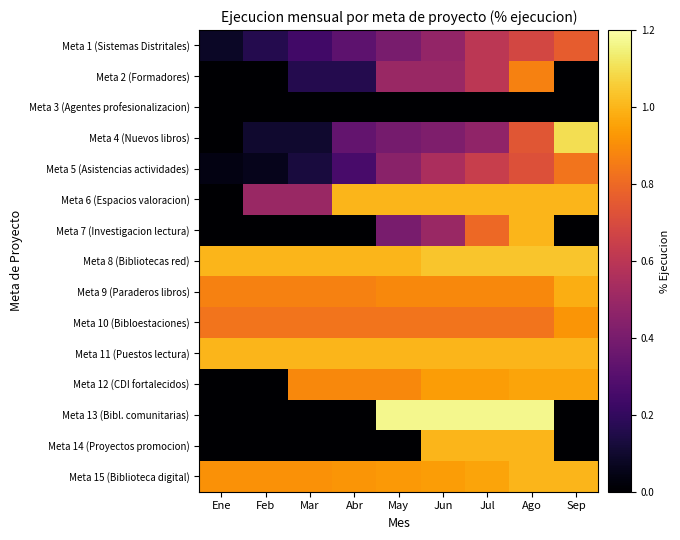

Rank the series by their maximum value, from lowest to highest.

Meta 3 (Agentes profesionalizacion), Meta 1 (Sistemas Distritales), Meta 5 (Asistencias actividades), Meta 2 (Formadores), Meta 10 (Bibloestaciones), Meta 12 (CDI fortalecidos), Meta 9 (Paraderos libros), Meta 6 (Espacios valoracion), Meta 7 (Investigacion lectura), Meta 11 (Puestos lectura), Meta 14 (Proyectos promocion), Meta 15 (Biblioteca digital), Meta 8 (Bibliotecas red), Meta 4 (Nuevos libros), Meta 13 (Bibl. comunitarias)